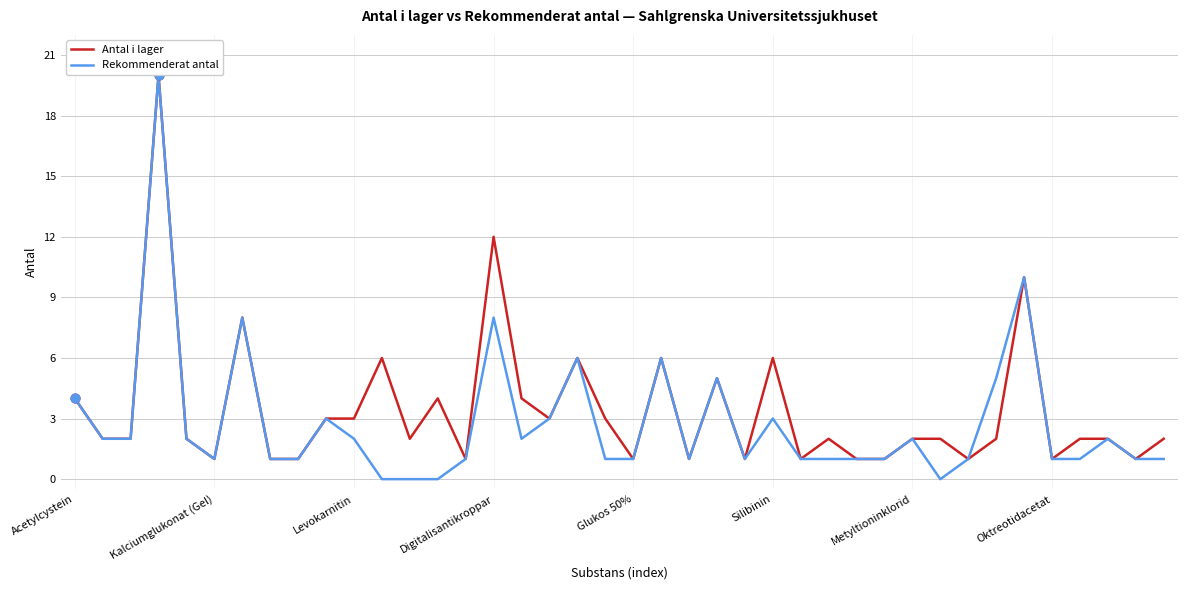

Which series has the largest range (max minus min)?

Rekommenderat antal